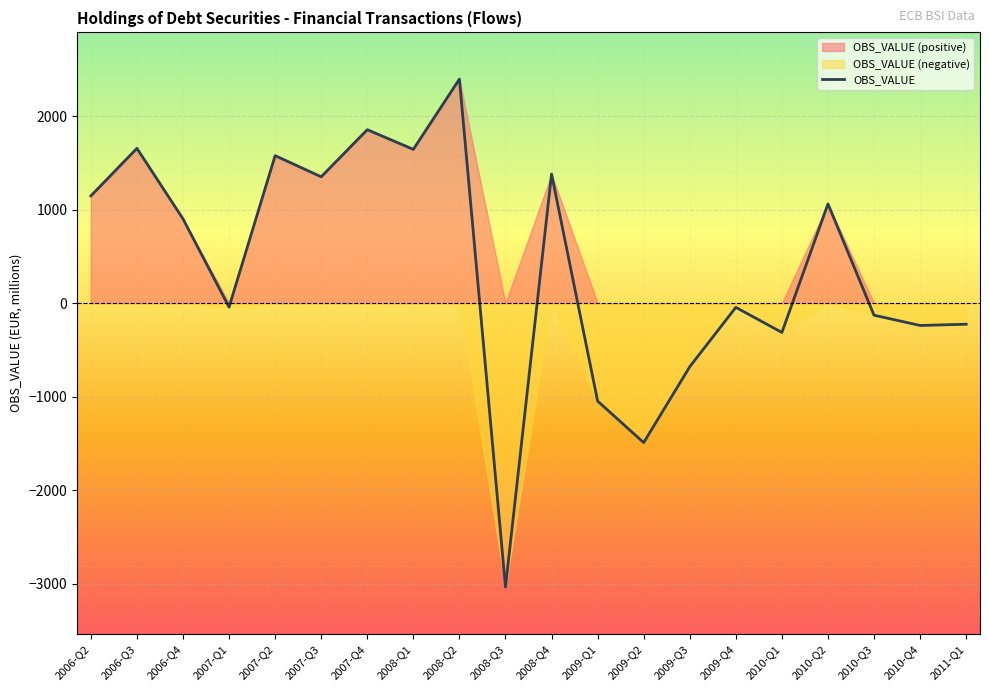

How many points are higher than both their immediate neighbors (excluding endpoints)?

7